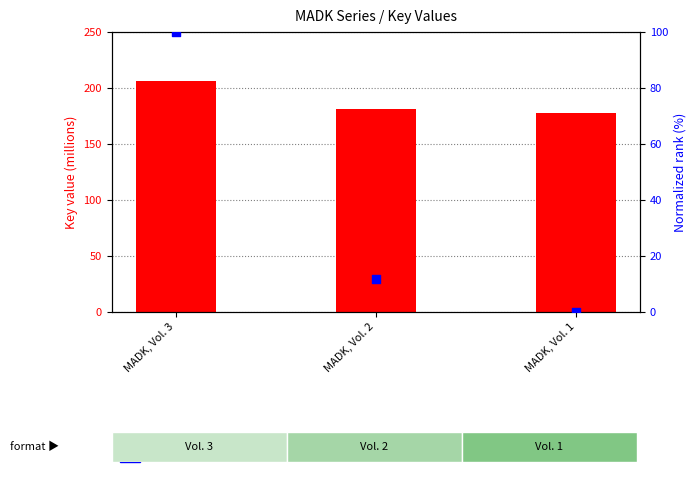

What are all the series names shown in the legend?

Key value (millions), Normalized rank (%)